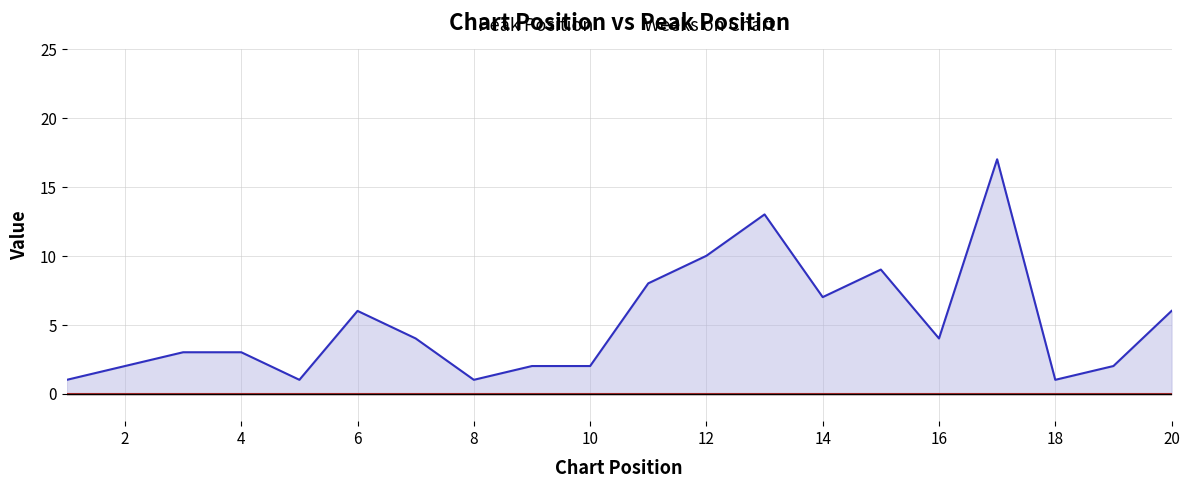

Which has a higher value, 15 or 4?

15